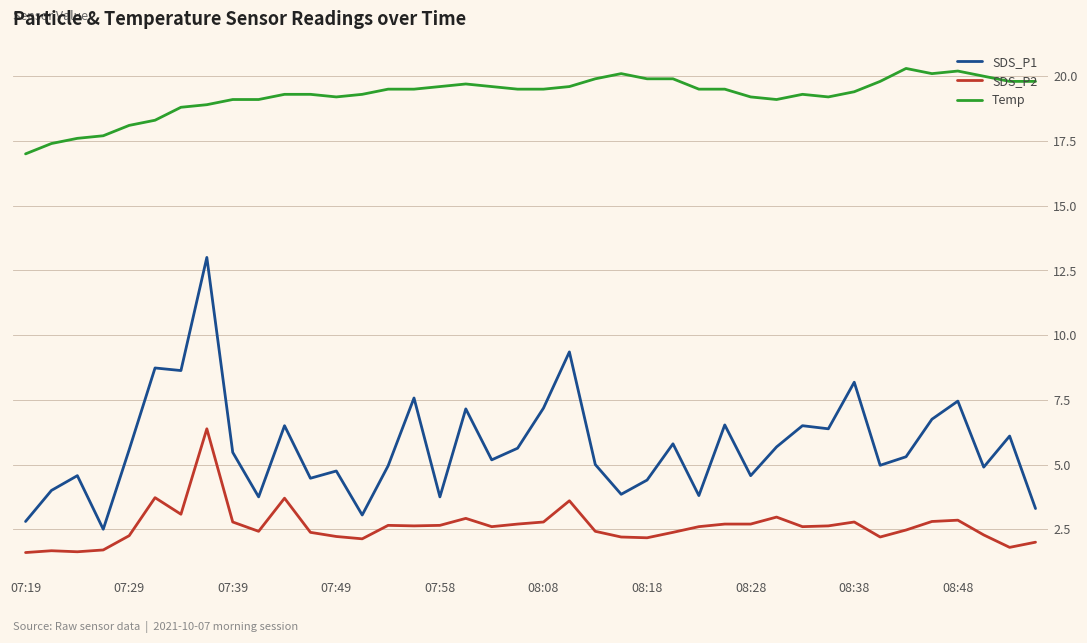

Rank the series by their maximum value, from lowest to highest.

SDS_P2, SDS_P1, Temp